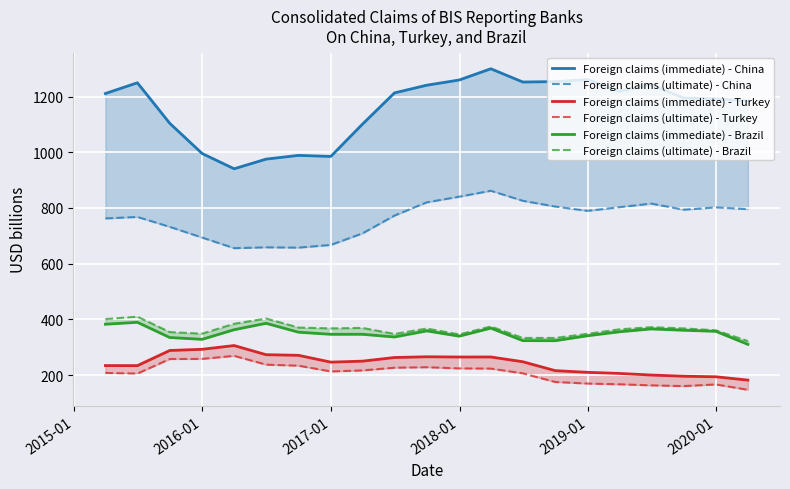

What is the greatest value displayed?

1299.8